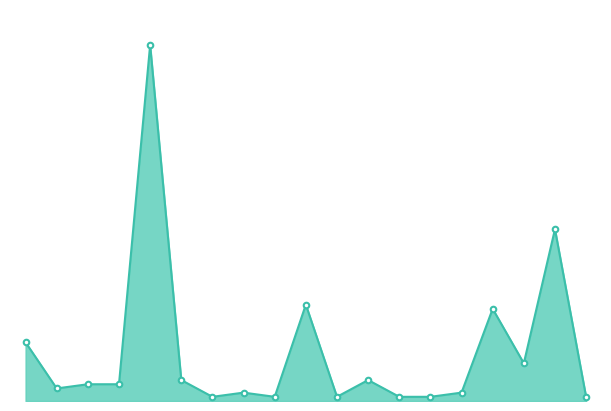

Reading left to right, extract all data points from this chart.

Belgien=14	Bosnien u. Herzegowina=3	Bulgarien=4	Dänemark=4	Deutschland=85	Frankreich=5	Griechenland=1	Grossbritannien=2	Irland=1	Italien=23	Kosovo=1	Kroatien=5	Lettland=1	Liechtenstein=1	Mazedonien eh.Jug.Rep.=2	Österreich=22	Polen=9	Portugal=41	Rumänien=1